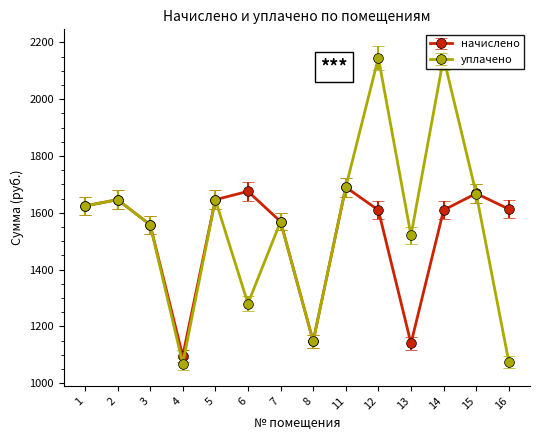

What is the value of the начислено point at the 6th from the left?

1675.3